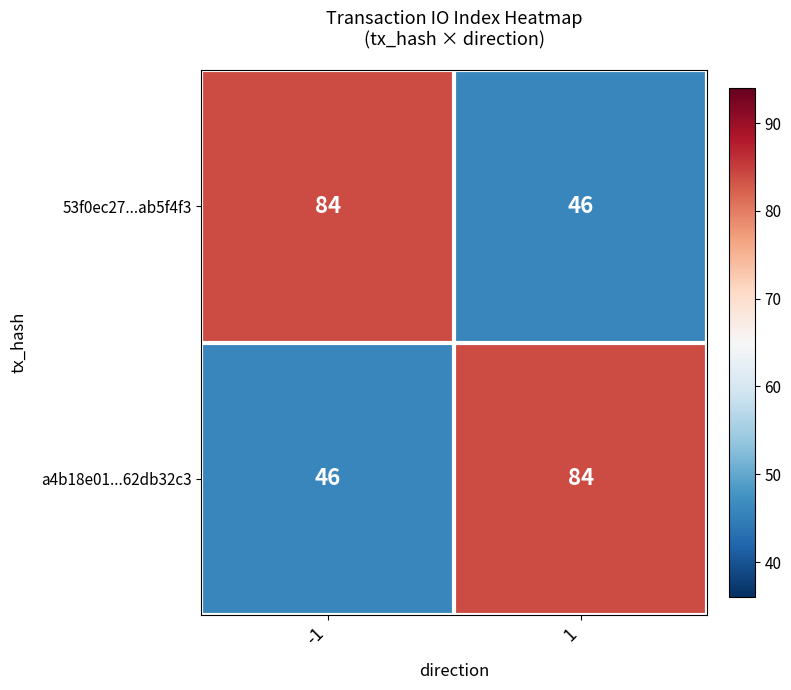

The value of a4b18e01...62db32c3 at 1 is 84. True or false?

True